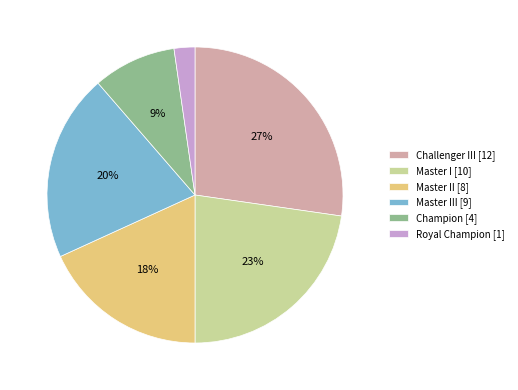

Count the number of slices in the pie.

6